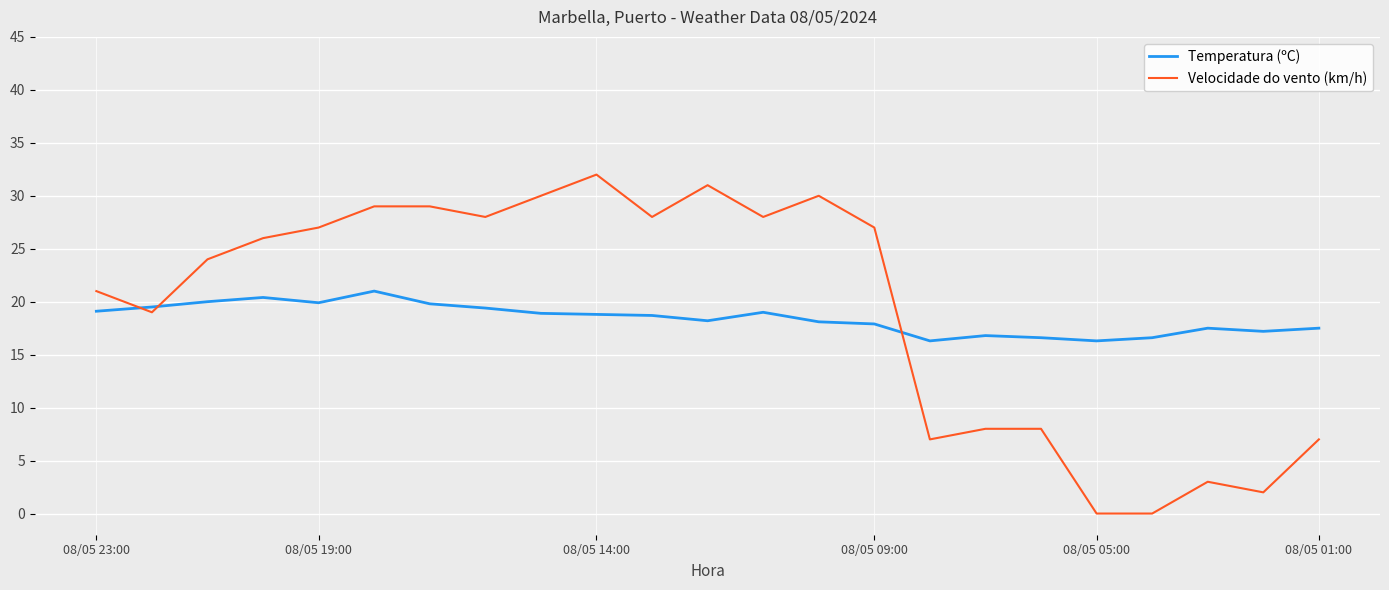

True or false: Temperatura (ºC) and Velocidade do vento (km/h) intersect in this chart.

True